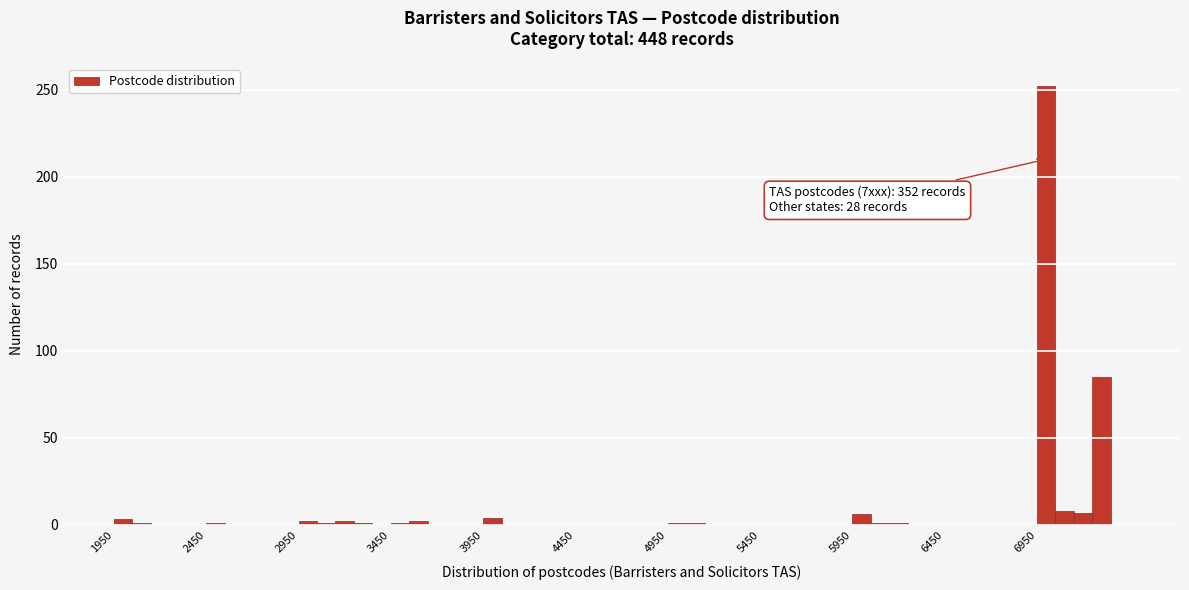

Read against the x-axis, roughly where is the centre of the tallest bar?

7000